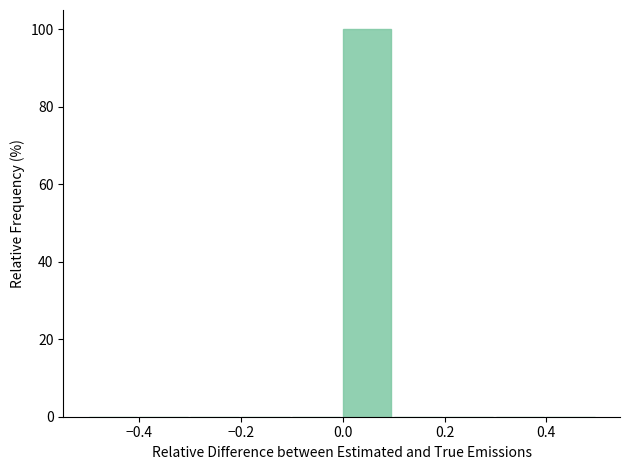

Reading left to right, list every bar in this chart as the range it spans on the x-axis followed by its height. The values are not printed on the chart, so give them approximately, as read against the axis.

-0.5 to -0.4: 0
-0.4 to -0.3: 0
-0.3 to -0.2: 0
-0.2 to -0.1: 0
-0.1 to 0.0: 0
0.0 to 0.1: 100
0.1 to 0.2: 0
0.2 to 0.3: 0
0.3 to 0.4: 0
0.4 to 0.5: 0